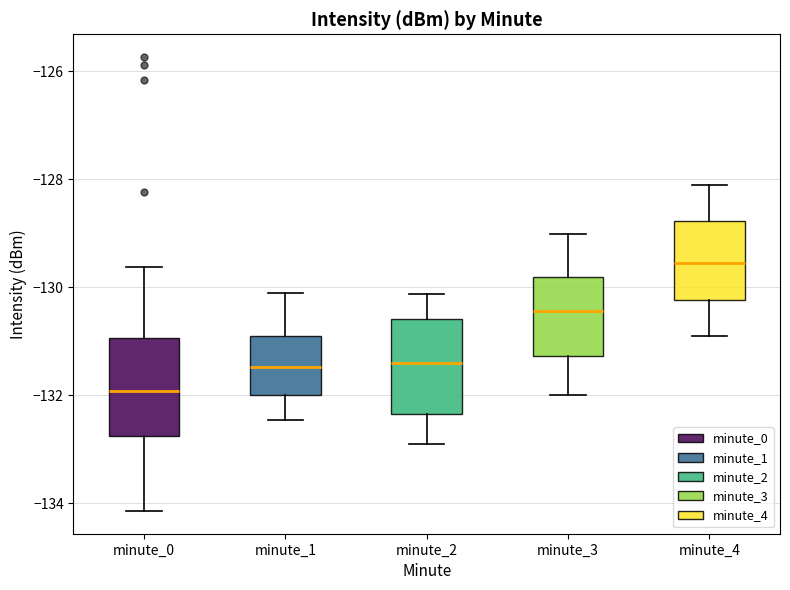

Reading left to right, read every box against the y-axis: the position of its median line, the range the box covers, and the ends of its whiskers. The values are not printed on the chart, so give them approximately, as read against the axis.

minute_0: median -132.0, box -132.8 to -131.0, whiskers -134.2 to -129.6
minute_1: median -131.4, box -132.0 to -131.0, whiskers -132.4 to -130.2
minute_2: median -131.4, box -132.4 to -130.6, whiskers -133.0 to -130.2
minute_3: median -130.4, box -131.2 to -129.8, whiskers -132.0 to -129.0
minute_4: median -129.6, box -130.2 to -128.8, whiskers -131.0 to -128.2